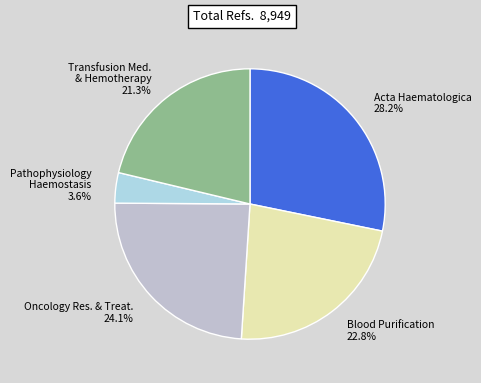

Rank the categories by value from lowest to highest.

Pathophysiology Haemostasis 3.6%, Transfusion Med. & Hemotherapy 21.3%, Blood Purification 22.8%, Oncology Res. & Treat. 24.1%, Acta Haematologica 28.2%